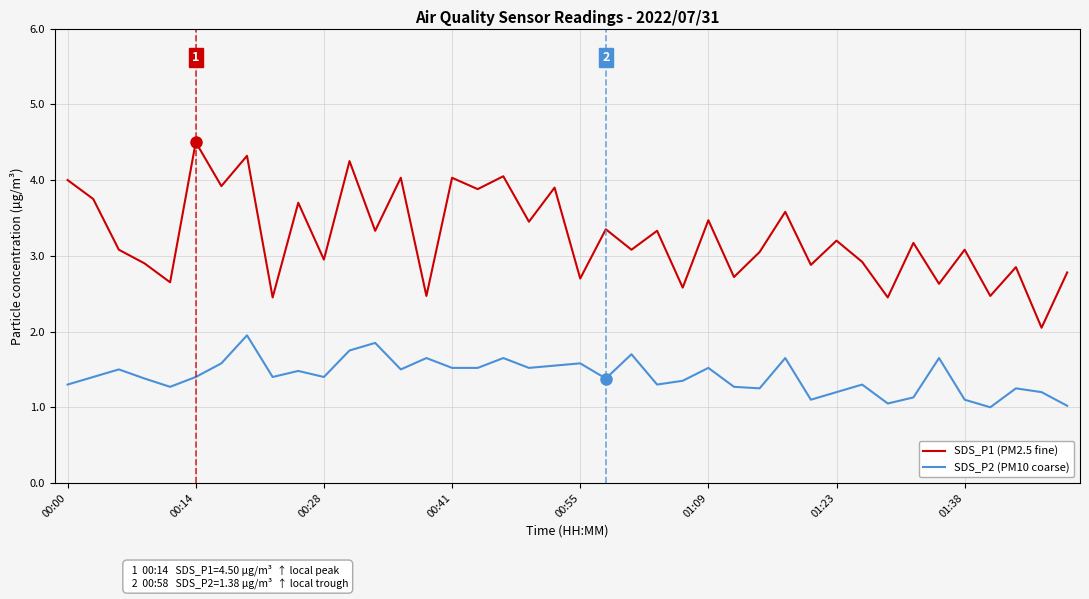

List the series in order of their overall mean, highest first.

SDS_P1 (PM2.5 fine), SDS_P2 (PM10 coarse)